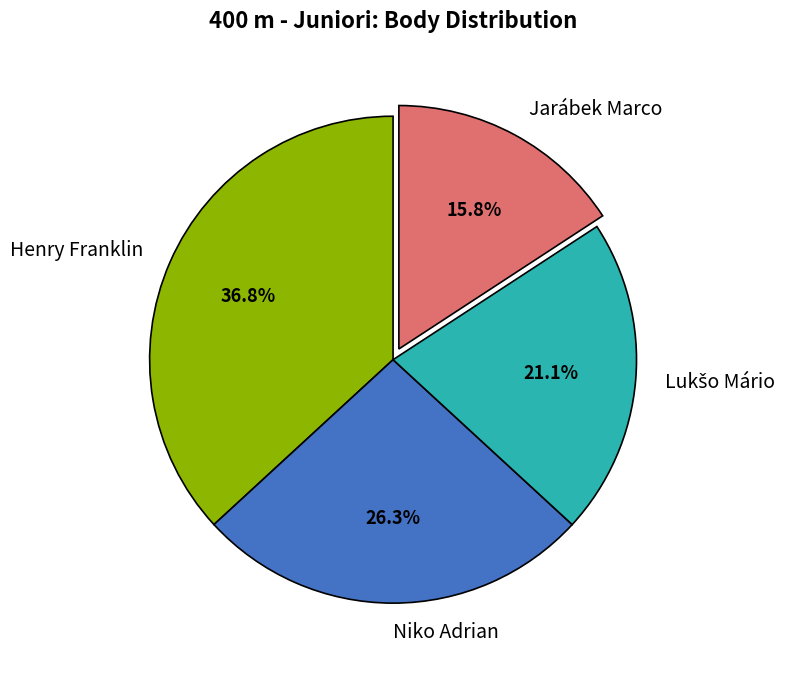

How many slices are in this pie chart?

4